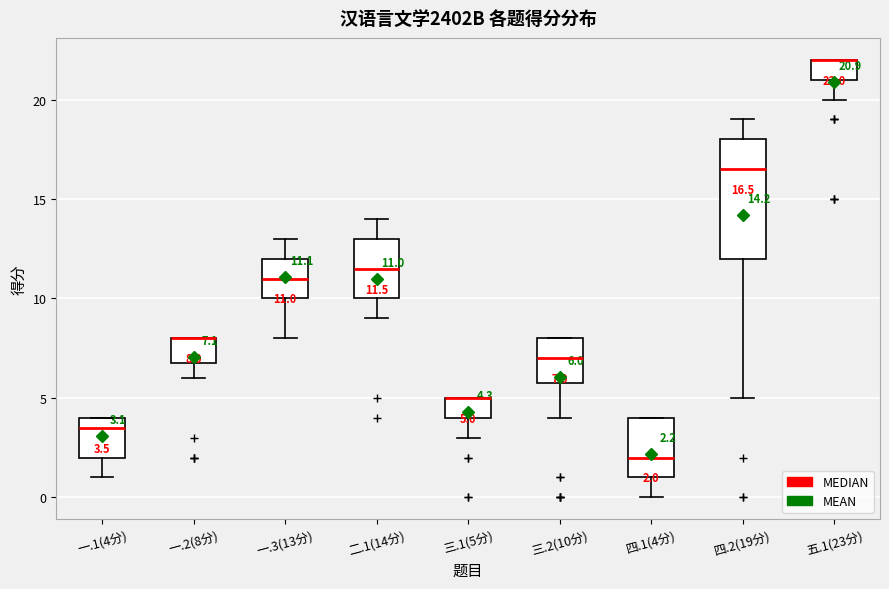

Comparing the boxes themselves (not the whiskers), which one is the tallest?

四.2(19分)